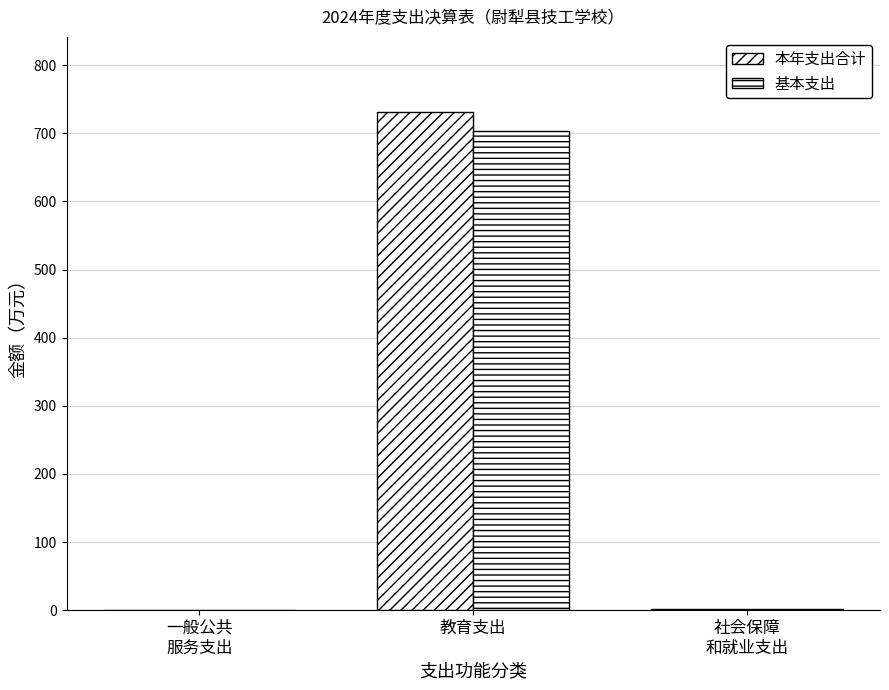

Where does the 本年支出合计 series first go above 1?

教育支出